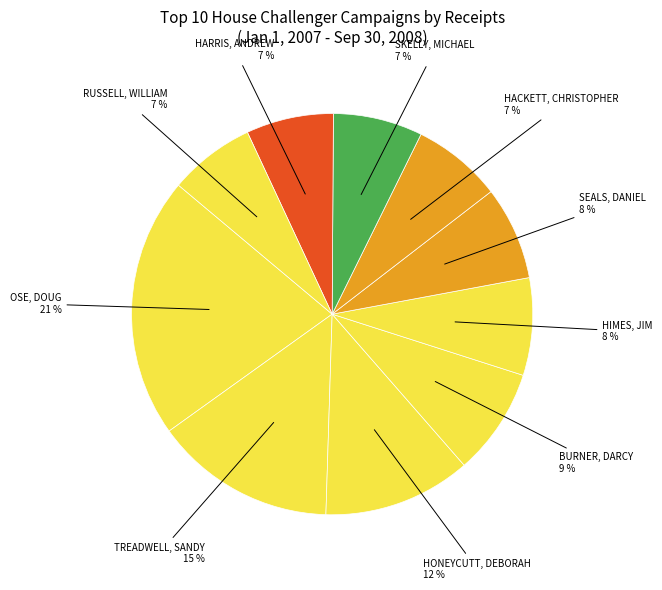

To the nearest percent, what is the average slice percentage?

10%